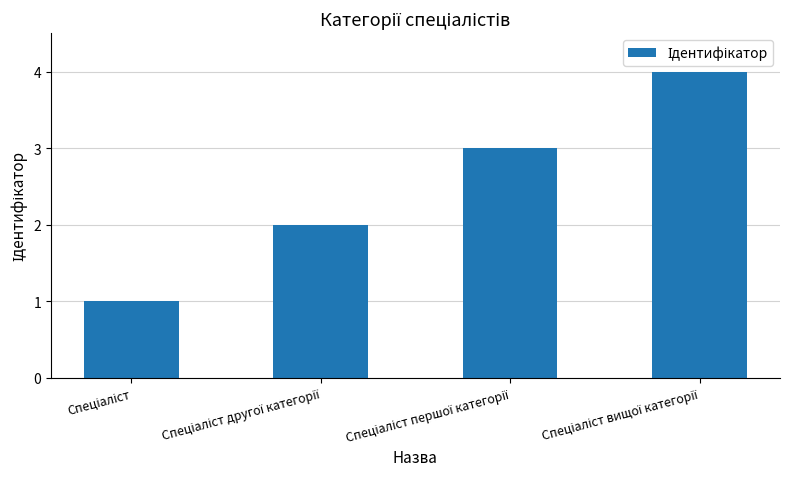

What is the greatest value displayed?

4